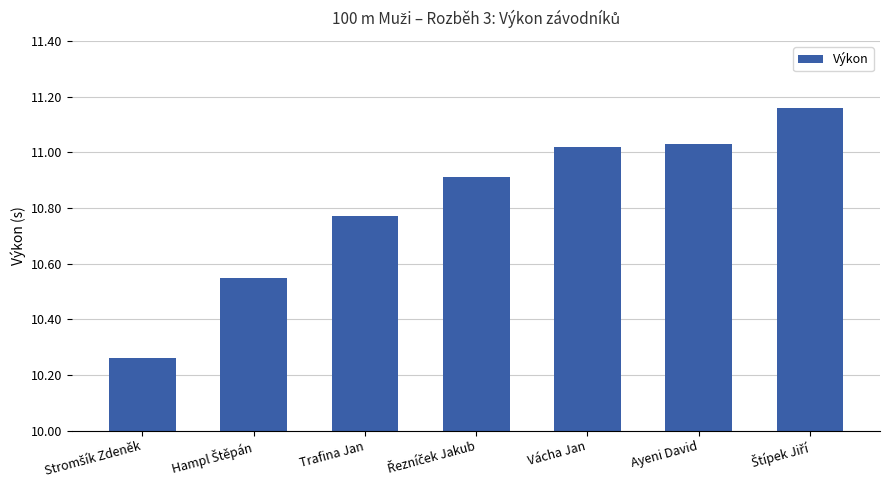

The chart shows a value of 14.6 at Trafina Jan. True or false?

False